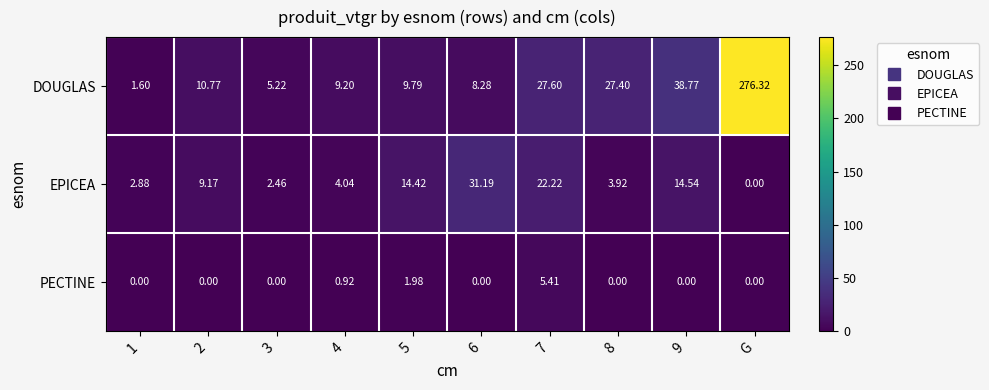

How many distinct data groups are displayed?

3